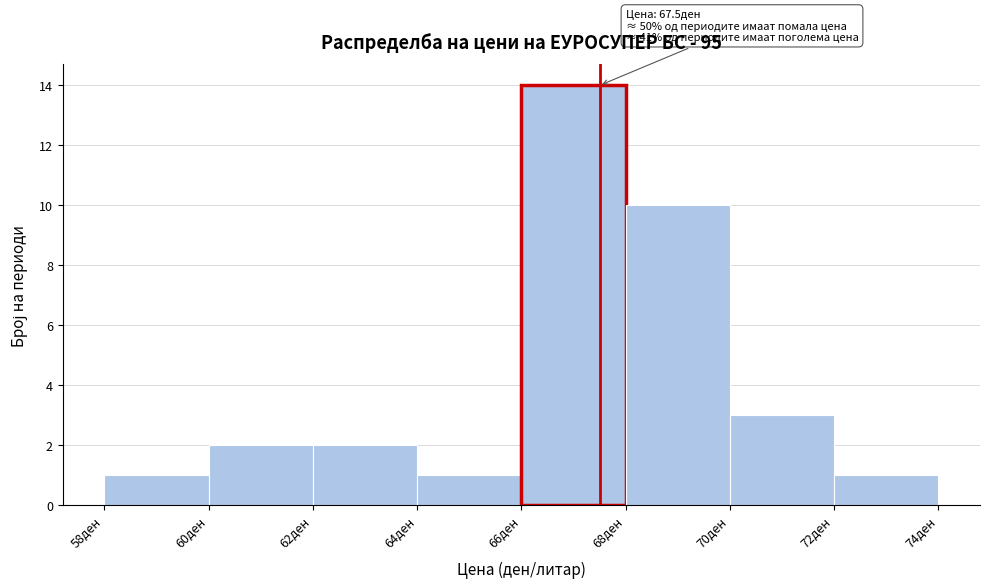

Over which range of the x-axis is the bar tallest?

66 to 68